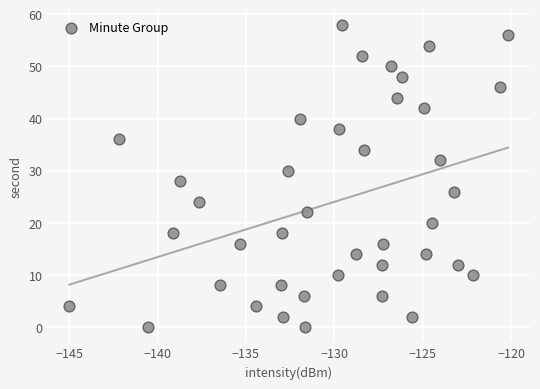

What is the range of Y values (max minus min)?

58